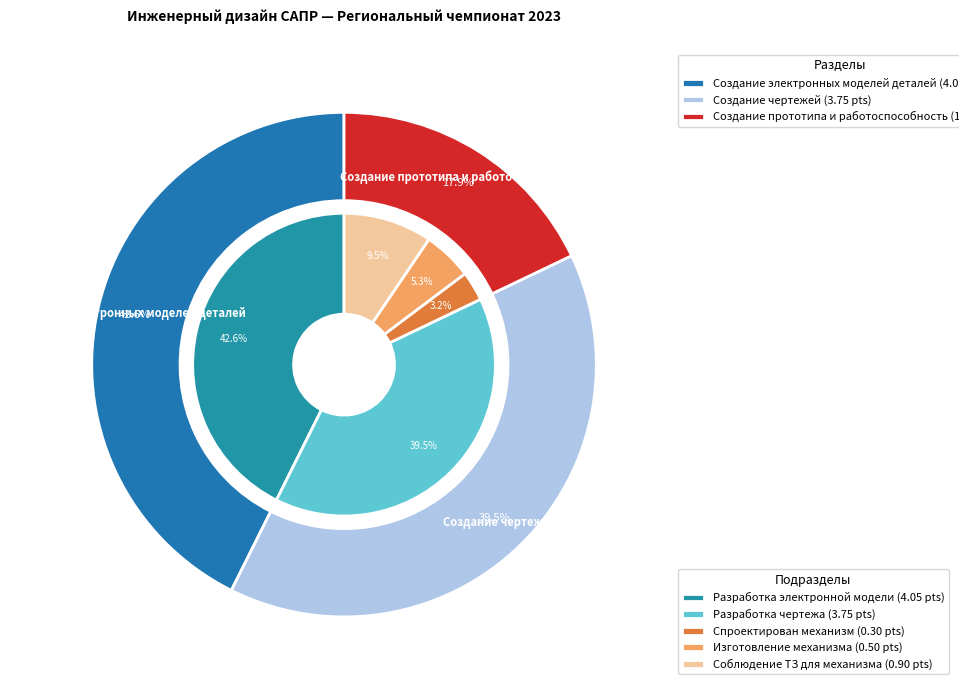

To the nearest percent, what is the average slice percentage?

33%